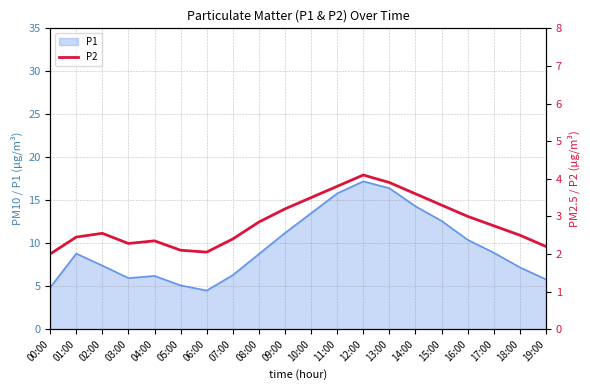

What position from the right is 15:00?

5